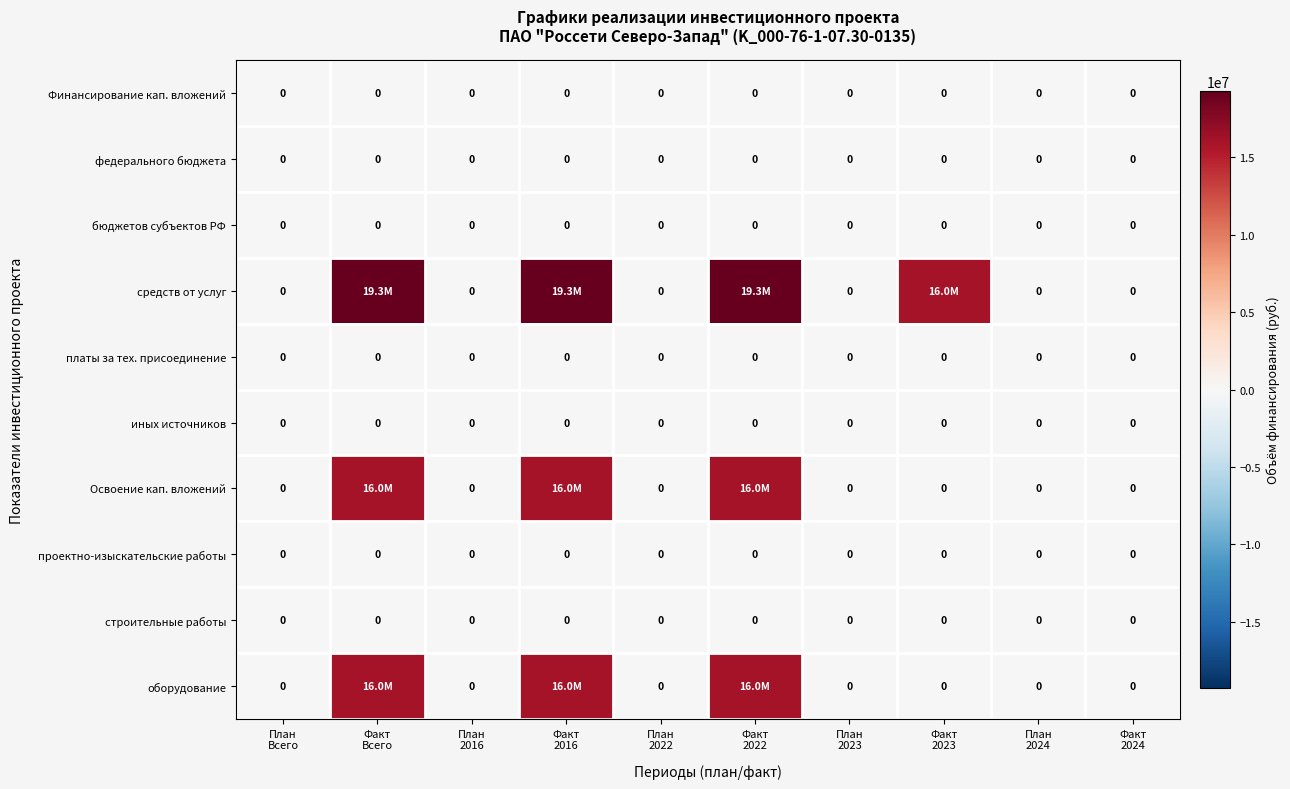

Rank the series at Факт 2022 from highest to lowest value.

средств от услуг, Освоение кап. вложений, оборудование, Финансирование кап. вложений, федерального бюджета, бюджетов субъектов РФ, платы за тех. присоединение, иных источников, проектно-изыскательские работы, строительные работы